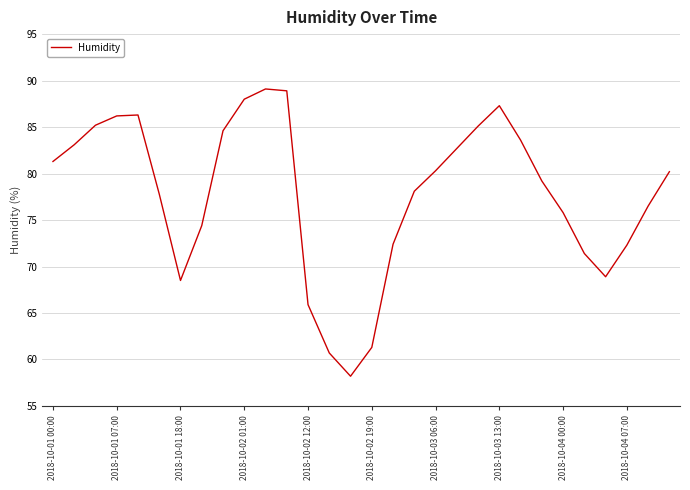

What is the smallest value displayed?

58.2